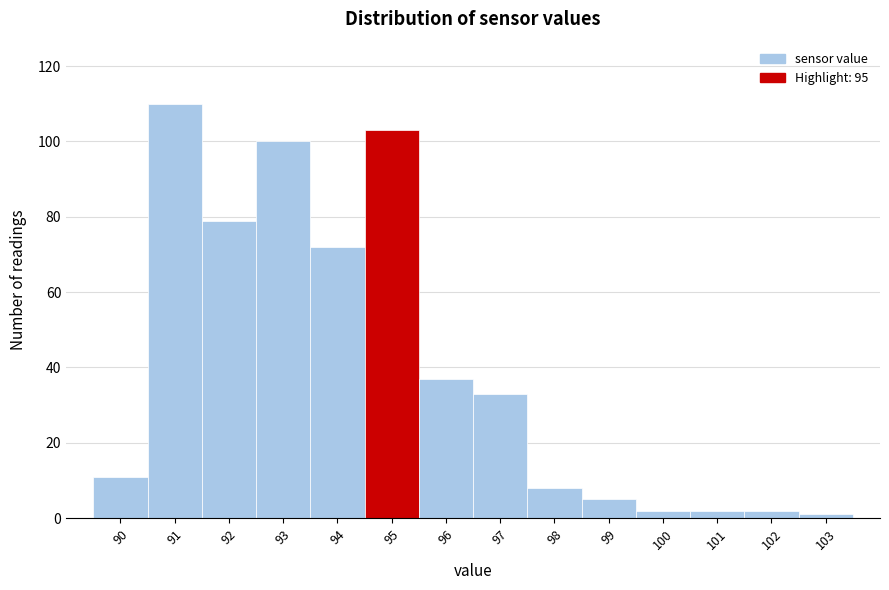

Reading left to right, list every bar in this chart as the range it spans on the x-axis followed by its height. The values are not printed on the chart, so give them approximately, as read against the axis.

89.5 to 90.5: 12
90.5 to 91.5: 110
91.5 to 92.5: 80
92.5 to 93.5: 100
93.5 to 94.5: 72
94.5 to 95.5: 104
95.5 to 96.5: 38
96.5 to 97.5: 34
97.5 to 98.5: 8
98.5 to 99.5: 6
99.5 to 100.5: 2
100.5 to 101.5: 2
101.5 to 102.5: 2
102.5 to 103.5: under 2